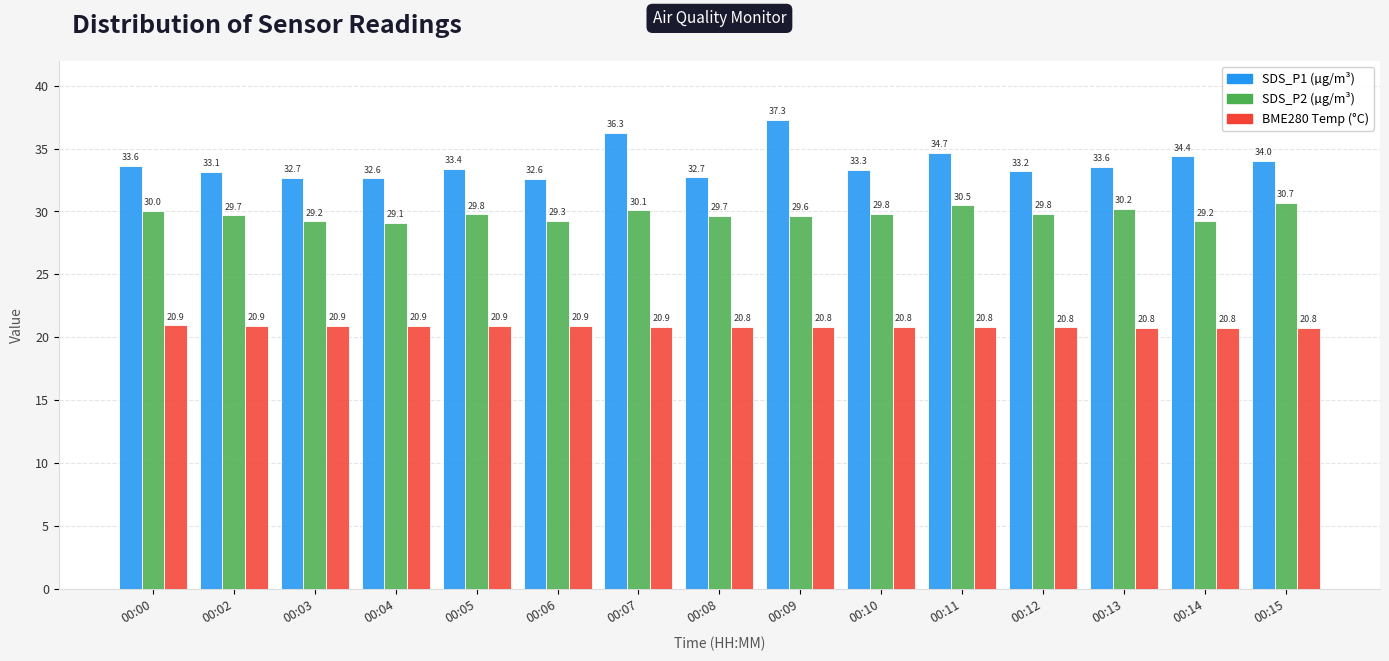

Which category has the highest value across all series?

00:09